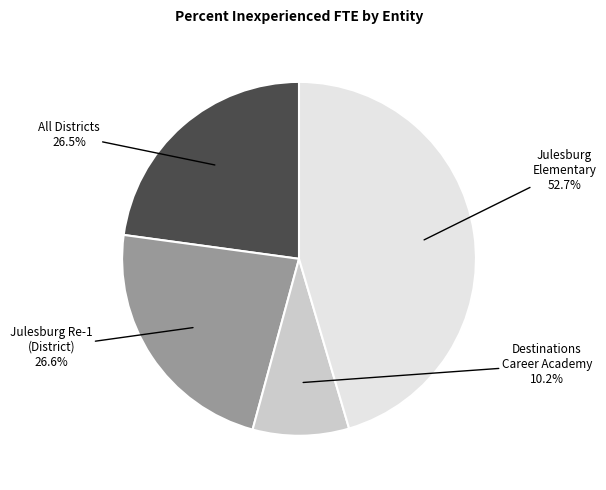

Does Destinations Career Academy represent more than half of the total?

No